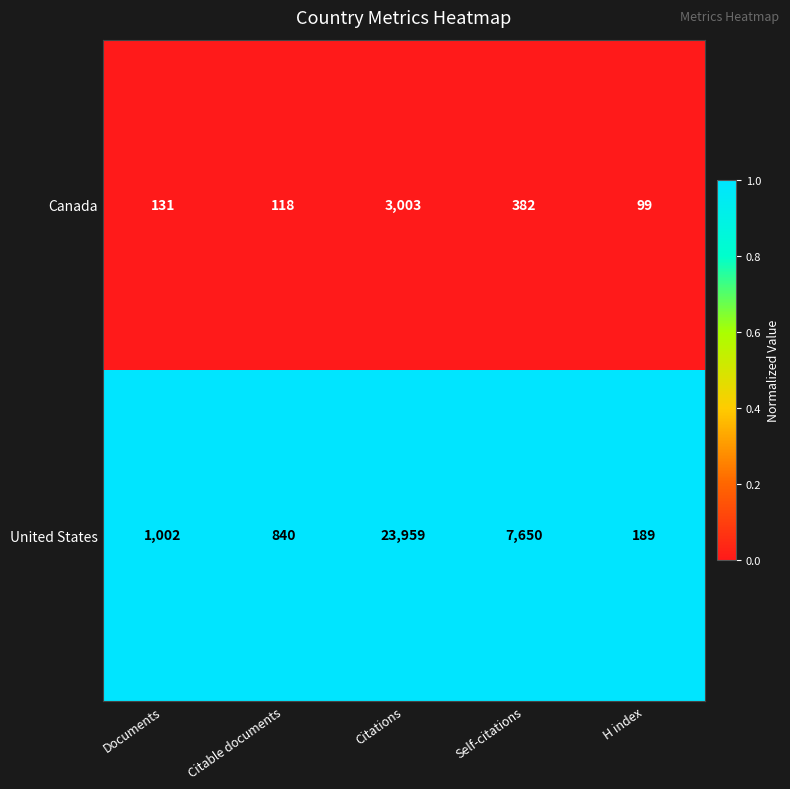

The Canada series shows 99 at H index. True or false?

True